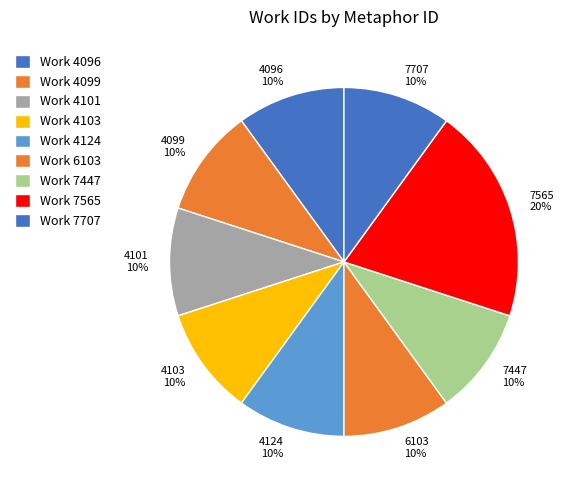

Does any single category account for the majority?

No